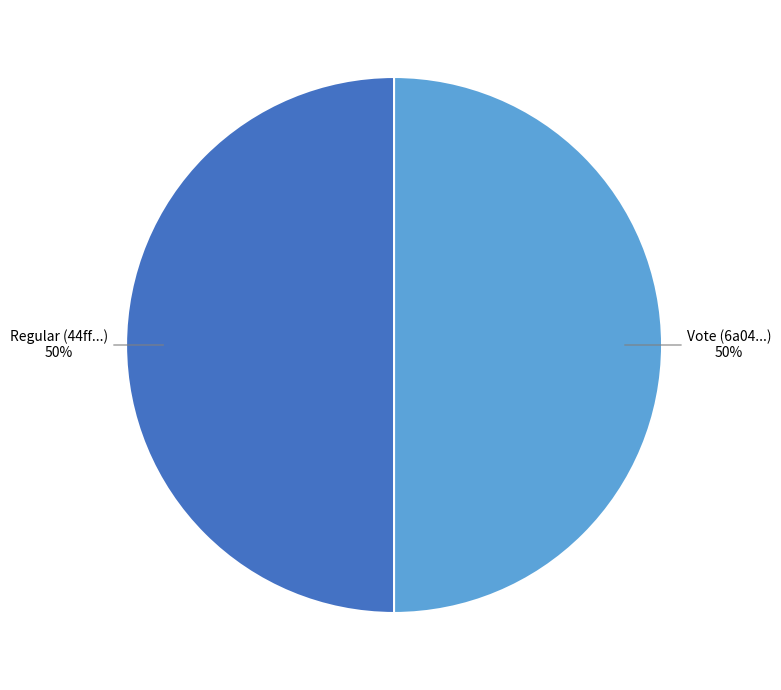

To the nearest percent, what is the average slice percentage?

50%